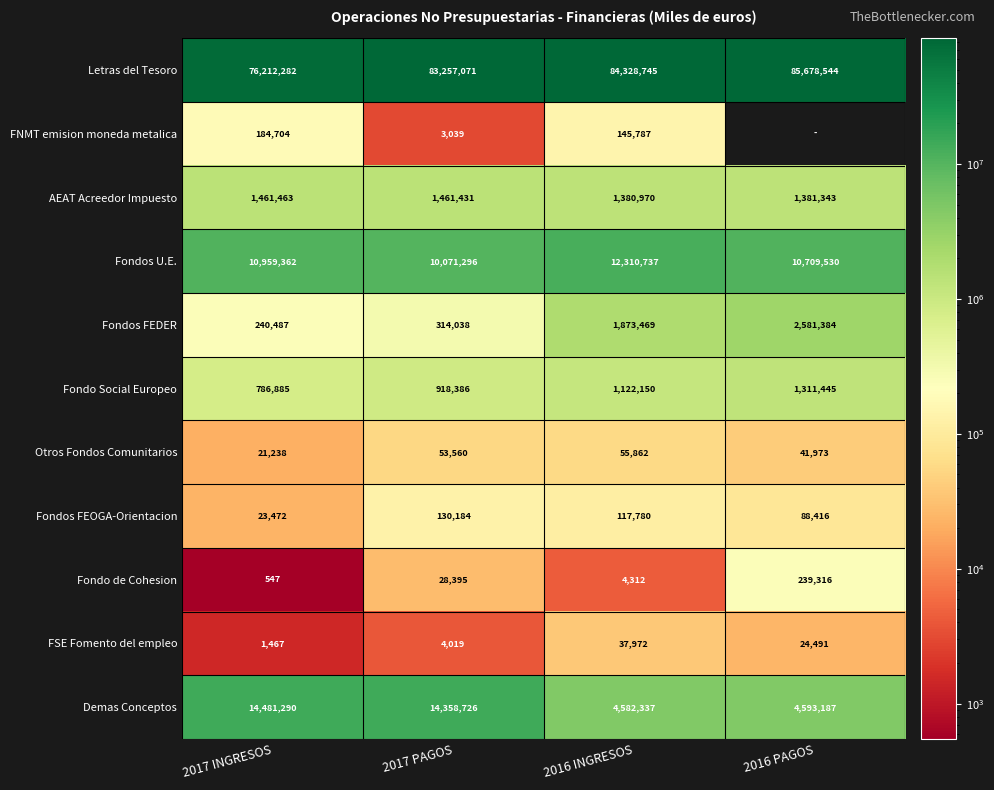

Which label corresponds to the smallest value in the chart?

2017 INGRESOS